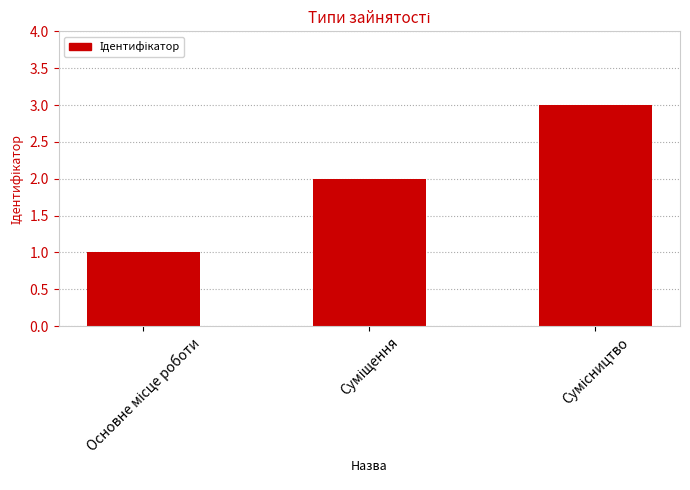

What is the sum of all values?

6